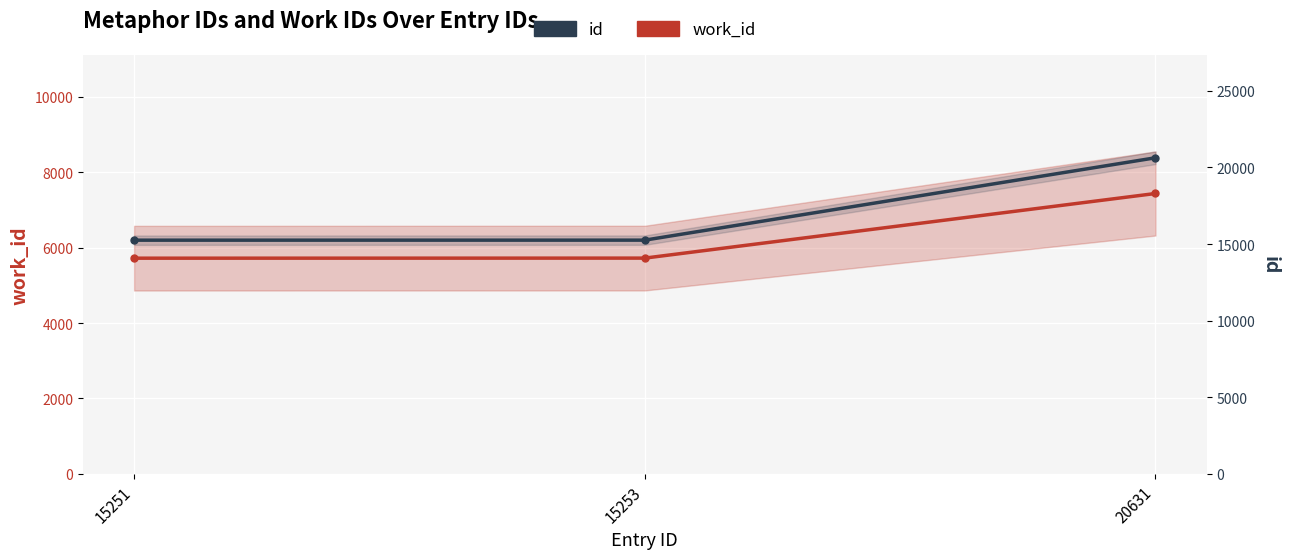

Between 15253 and 20631, which series saw the biggest shift?

id